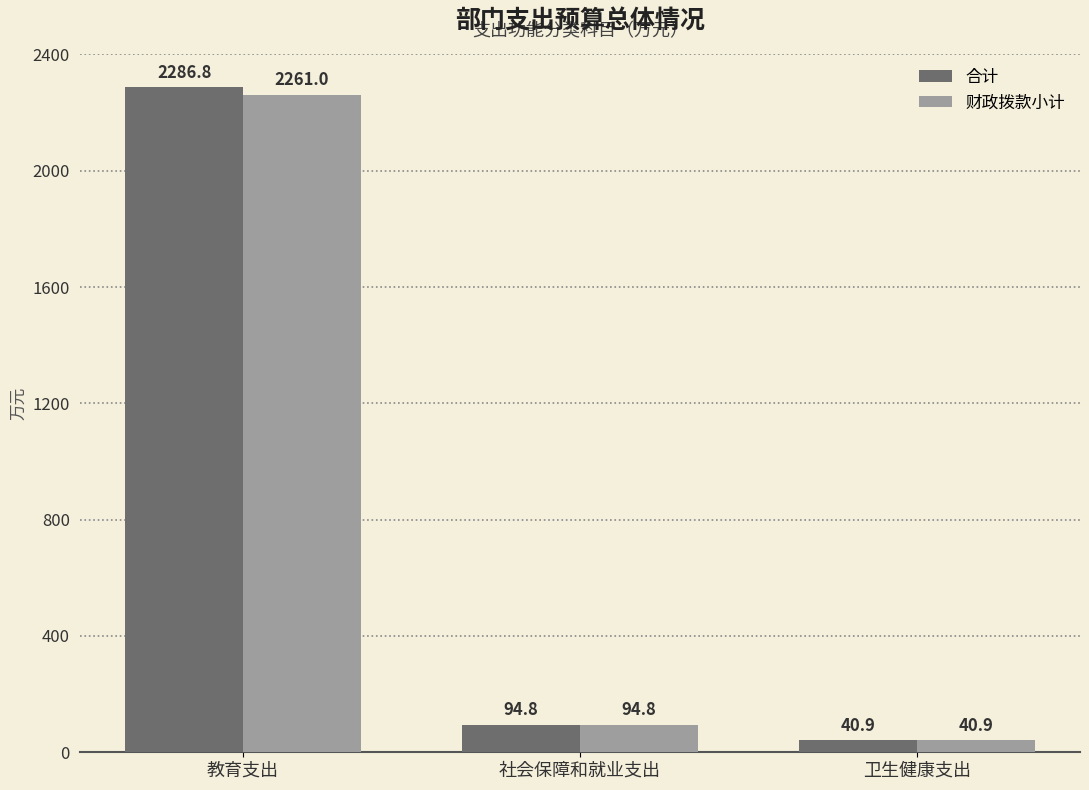

At which category is the sum across all series the highest?

教育支出